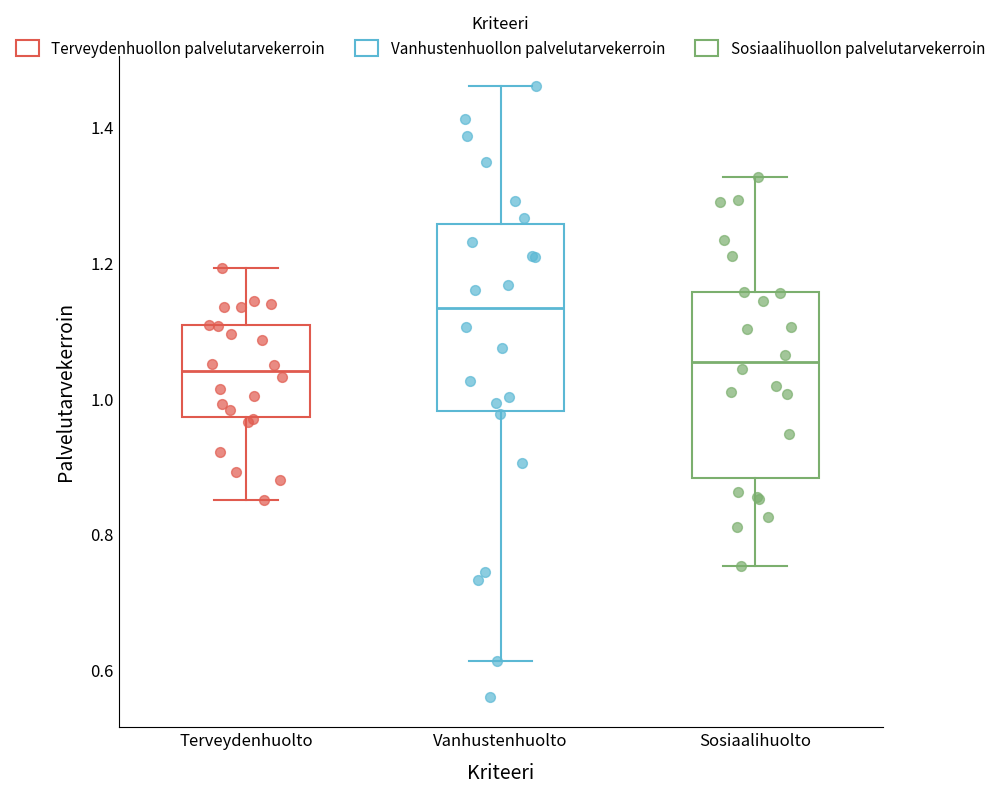

Which box has the highest median line?

Vanhustenhuolto